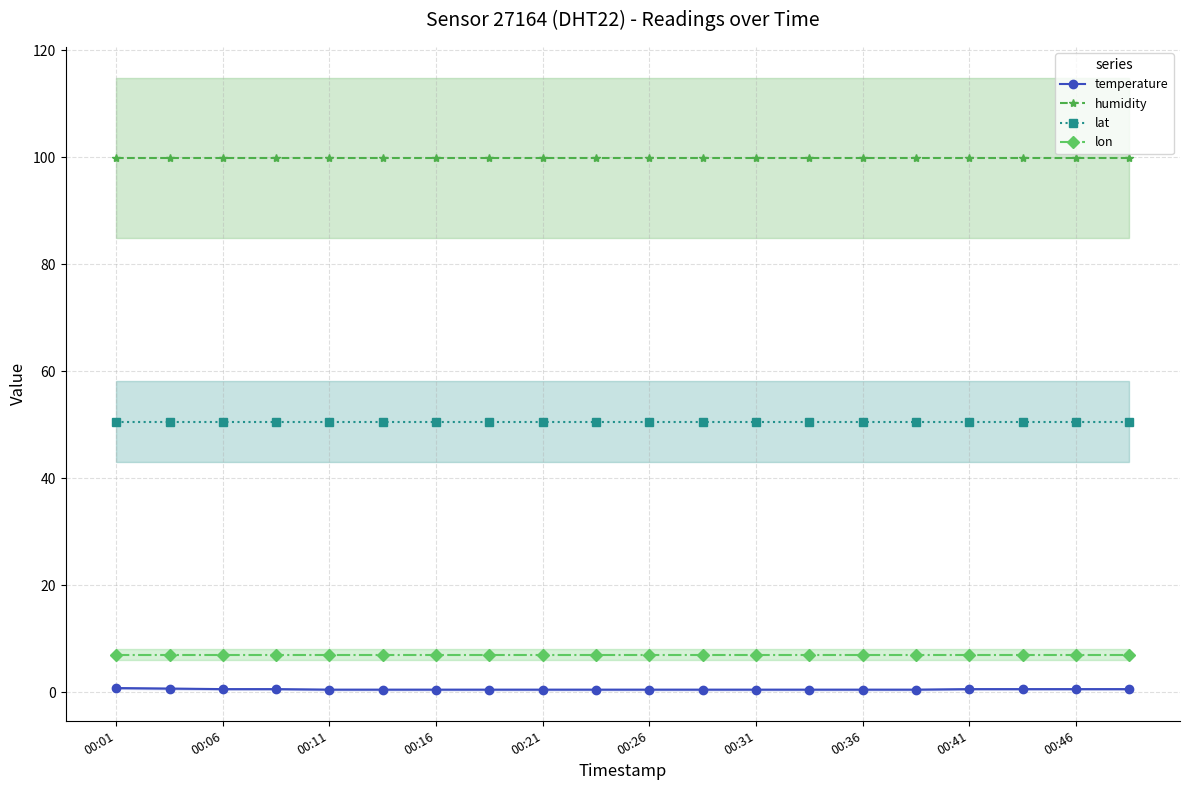

The value of humidity at 00:31 is 99.9. True or false?

True